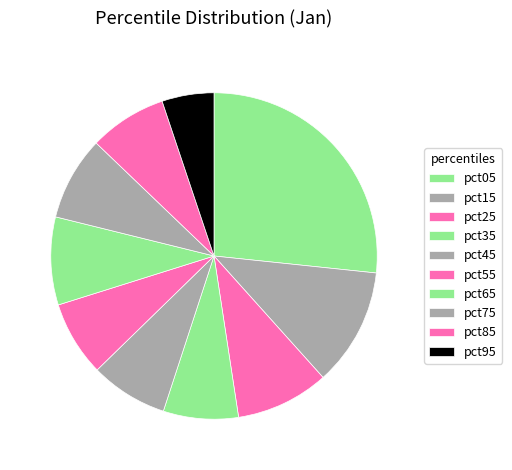

How many slices are in this pie chart?

10